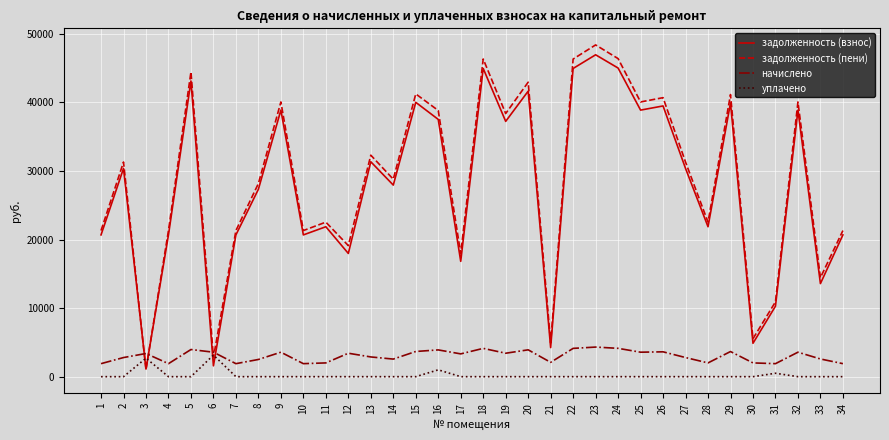

How many lines are shown in the chart?

4